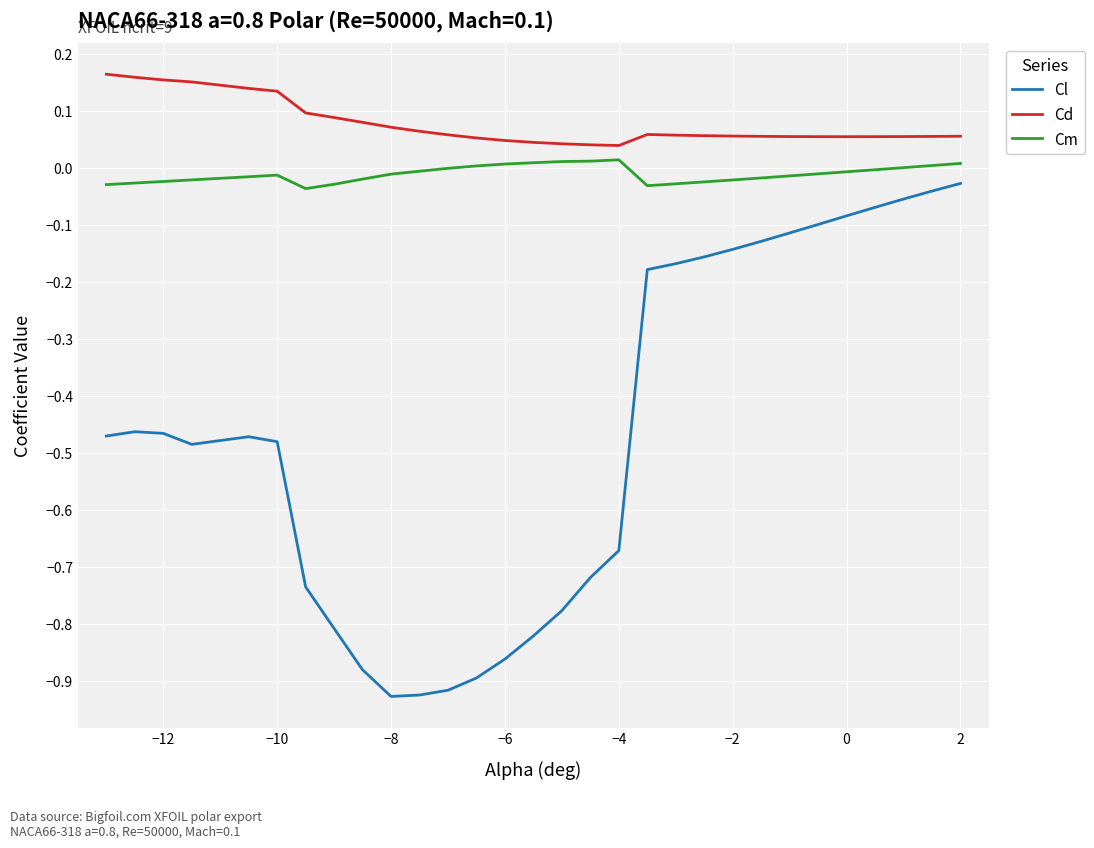

Is this an area chart (filled region under the line)?

No